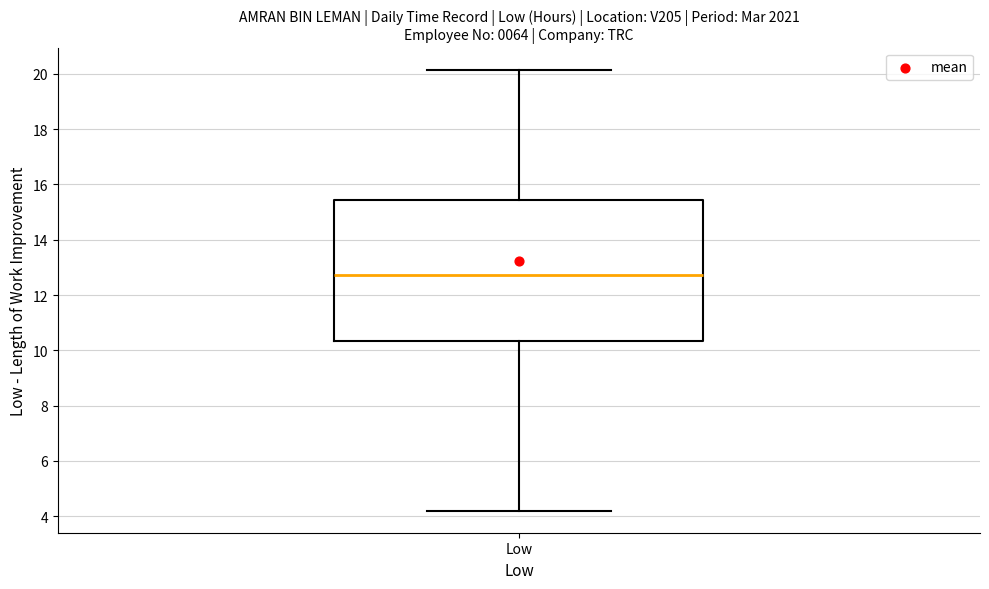

Where is the upper edge of the box for Low on the y-axis? The values are not printed on the chart, so give them approximately, as read against the axis.

15.4